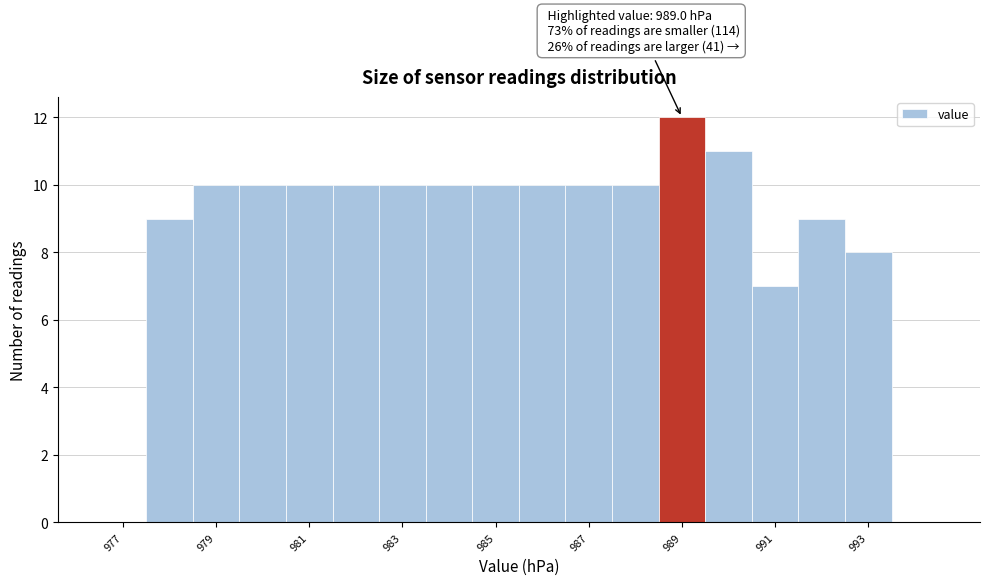

Which range on the x-axis has the tallest bar?

988.5 to 989.5